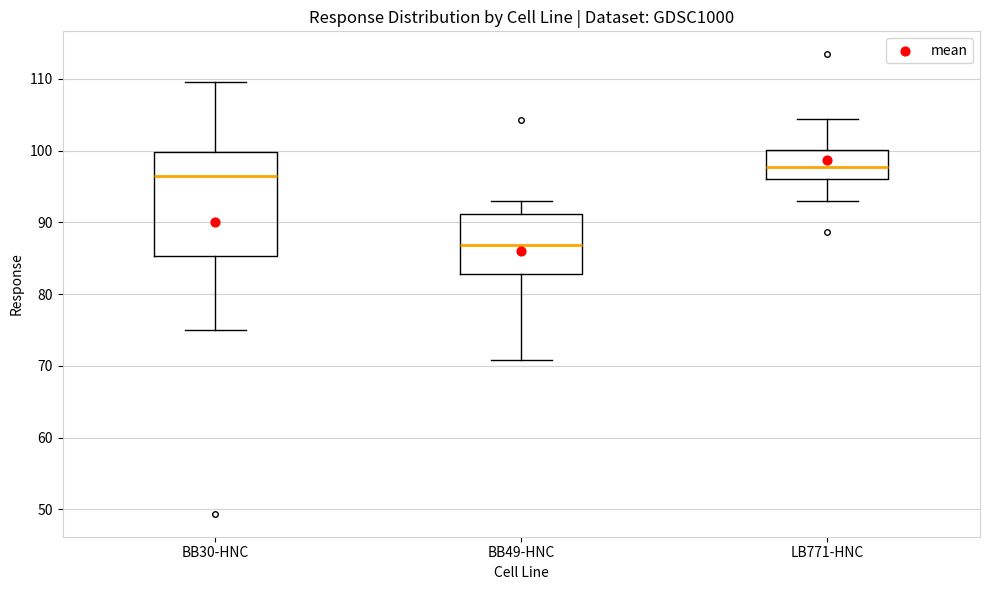

Reading left to right, read every box against the y-axis: the position of its median line, the range the box covers, and the ends of its whiskers. The values are not printed on the chart, so give them approximately, as read against the axis.

BB30-HNC: median 96, box 85 to 100, whiskers 75 to 110
BB49-HNC: median 87, box 83 to 91, whiskers 71 to 93
LB771-HNC: median 98, box 96 to 100, whiskers 93 to 104